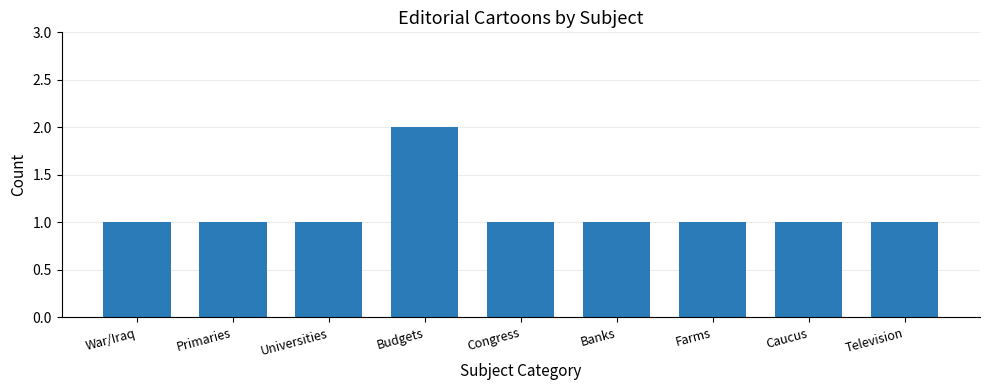

Reading left to right, extract all data points from this chart.

1	1	1	2	1	1	1	1	1